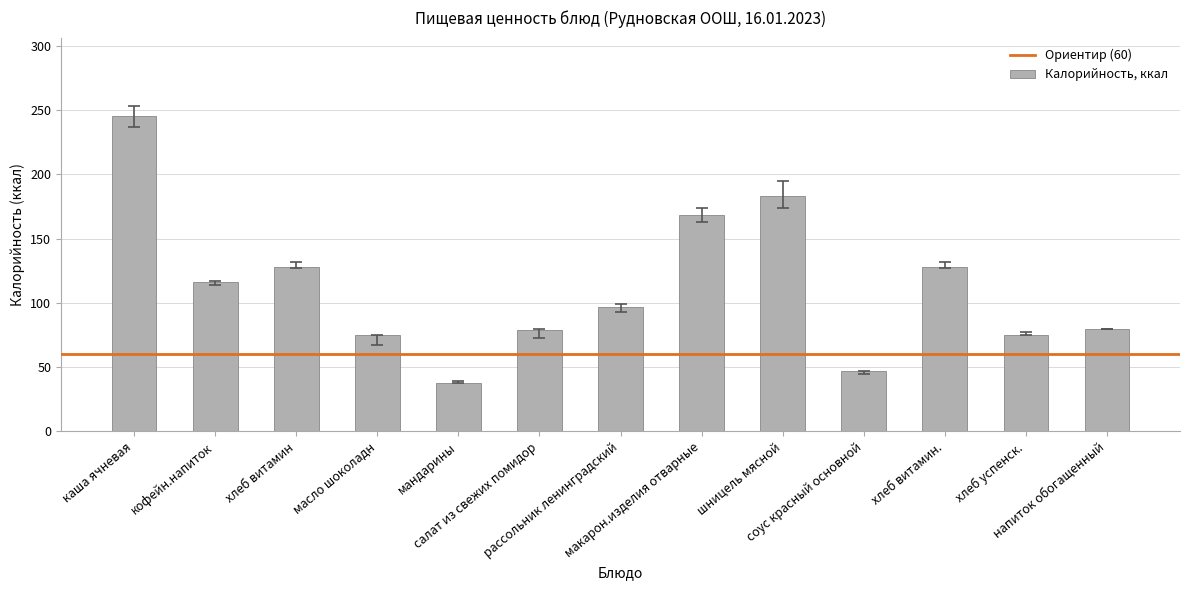

Count the number of categories in the chart.

13